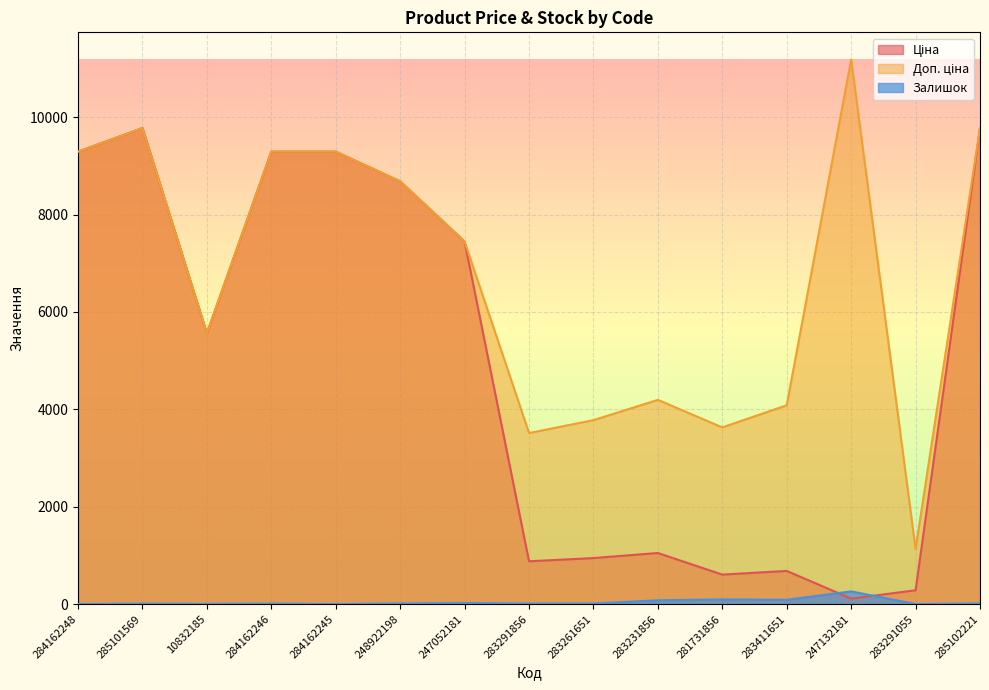

How many lines are shown in the chart?

3